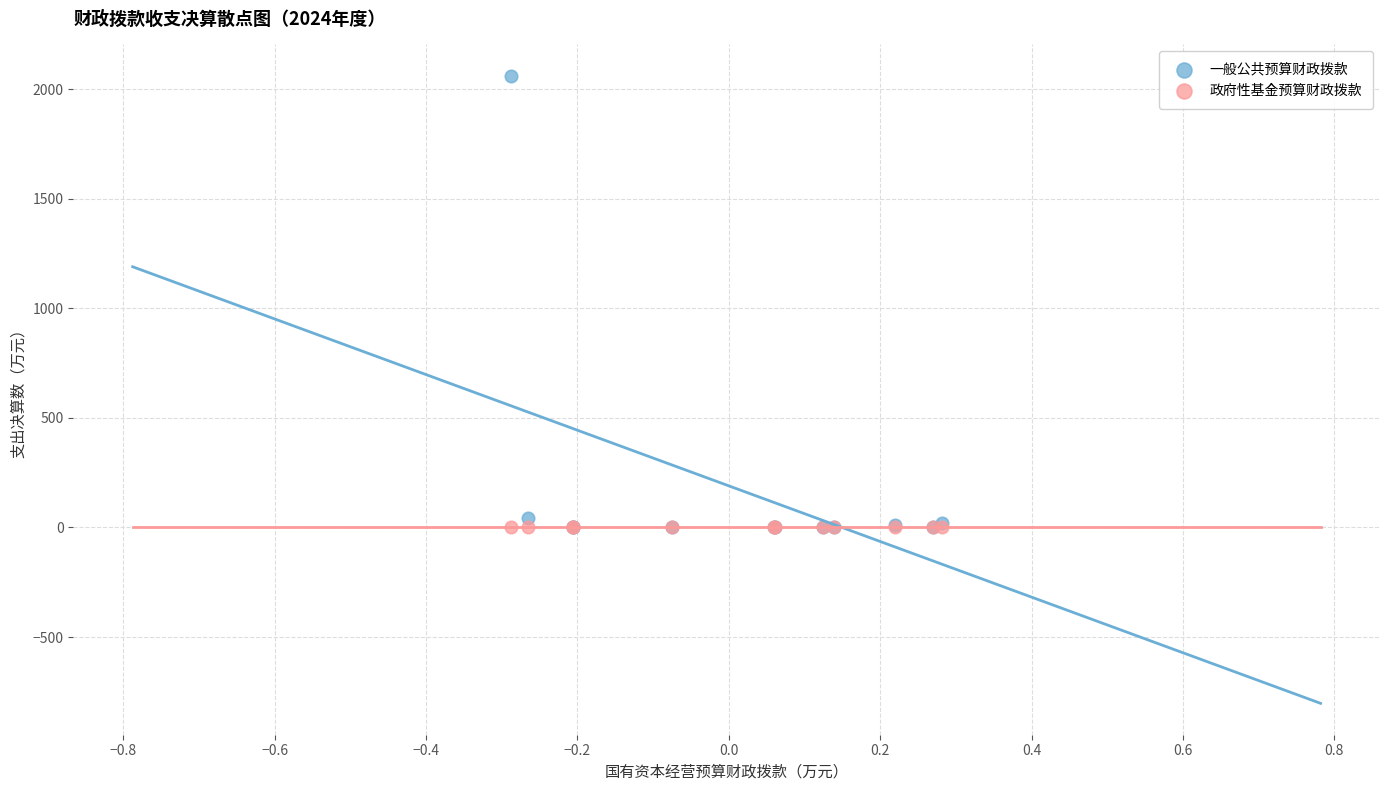

What are all the series names shown in the legend?

一般公共预算财政拨款, 政府性基金预算财政拨款